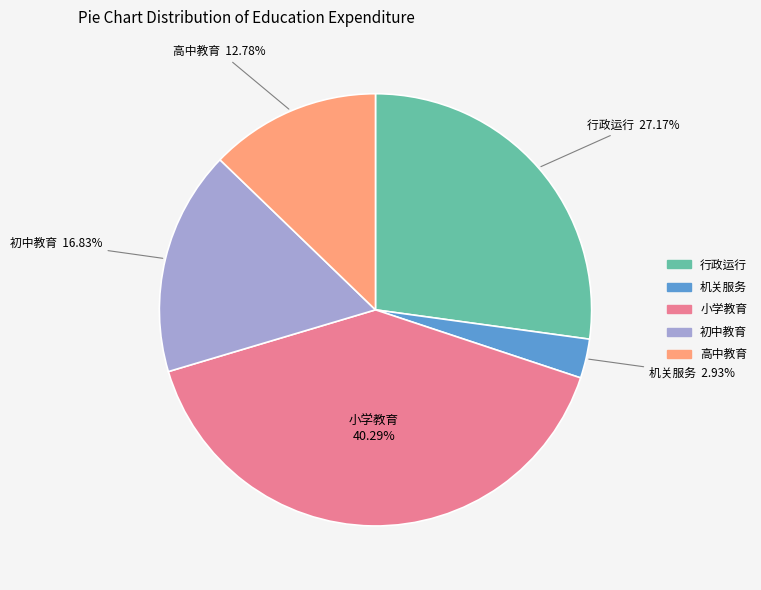

What is the largest slice in the pie chart?

小学教育